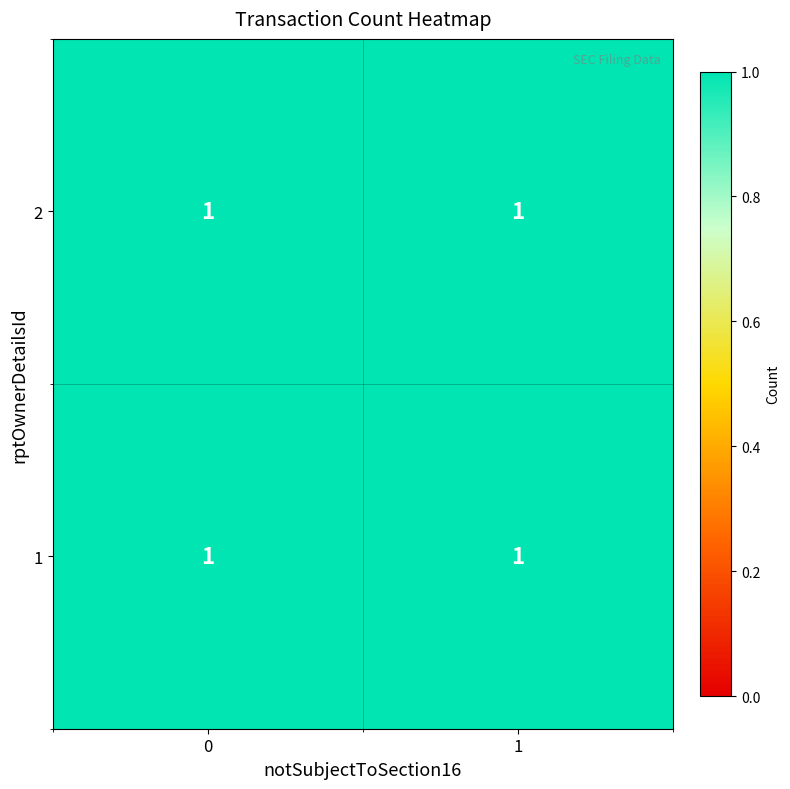

Count the 0 values in the range 0 to 1.

4